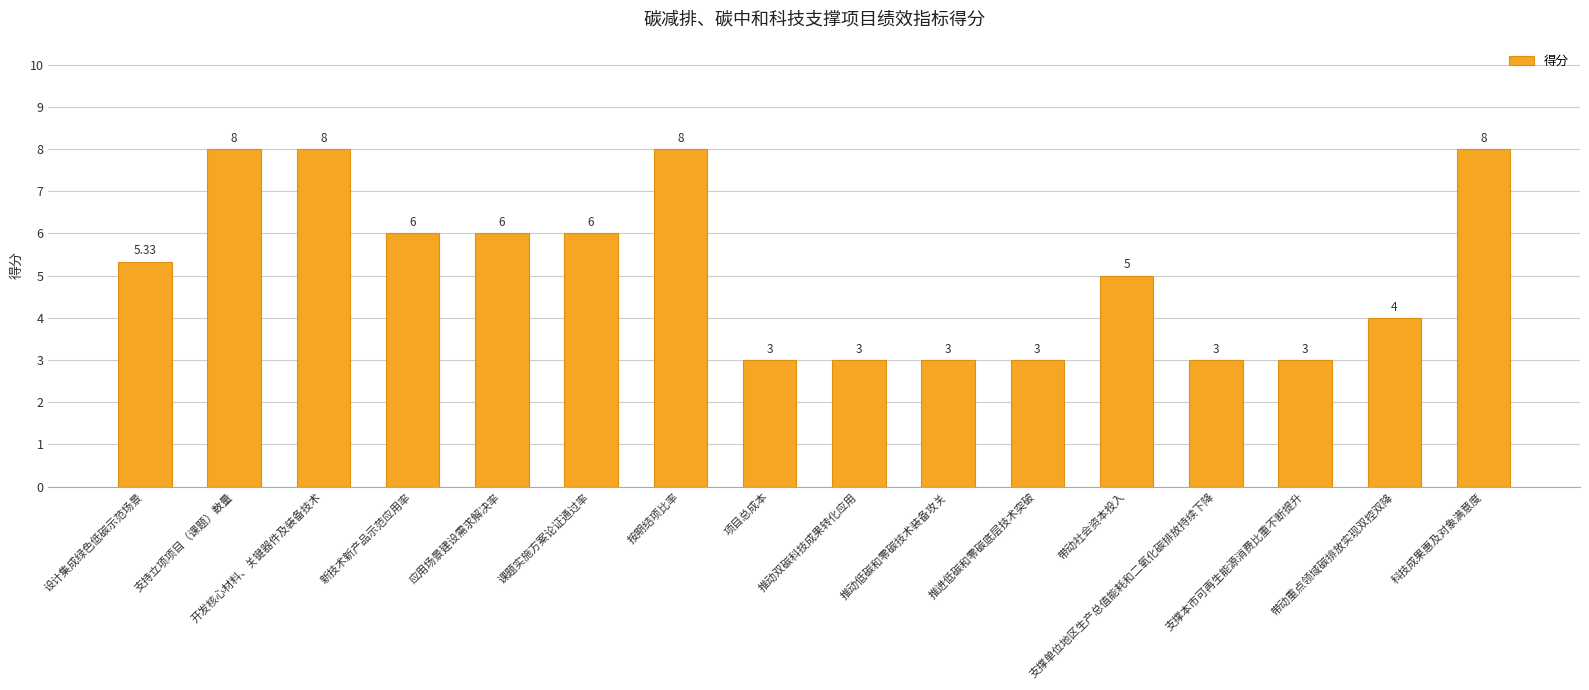

How many distinct data groups are displayed?

1